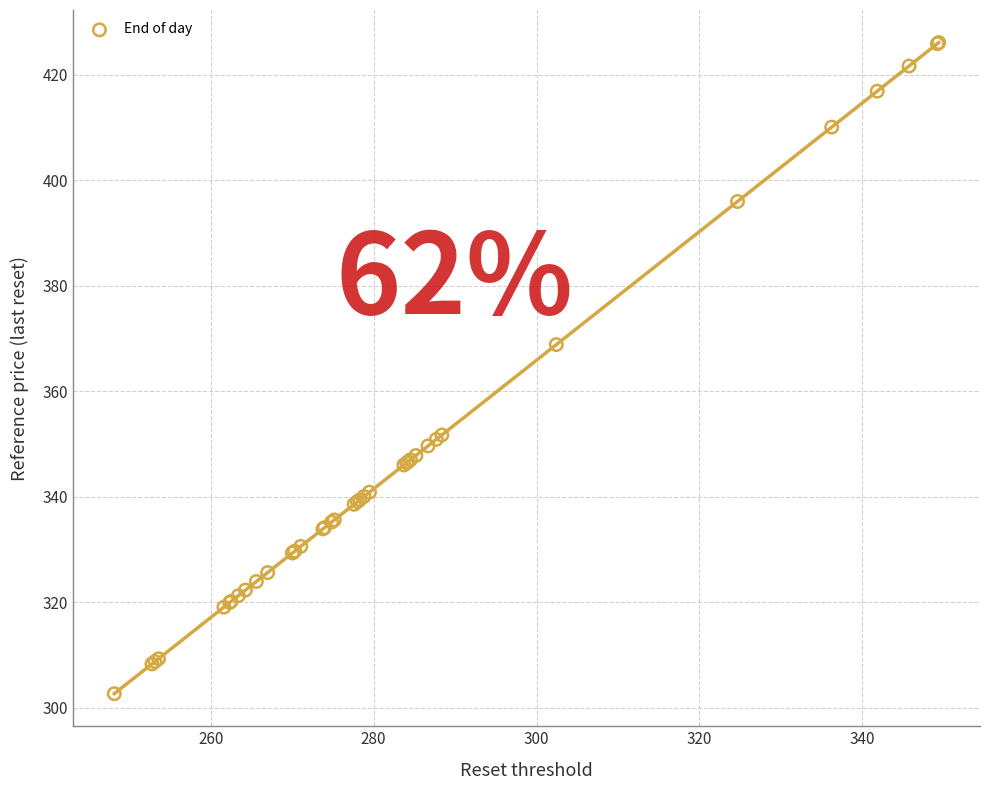

What Y value in the scatter plot is closest to 364?

368.8